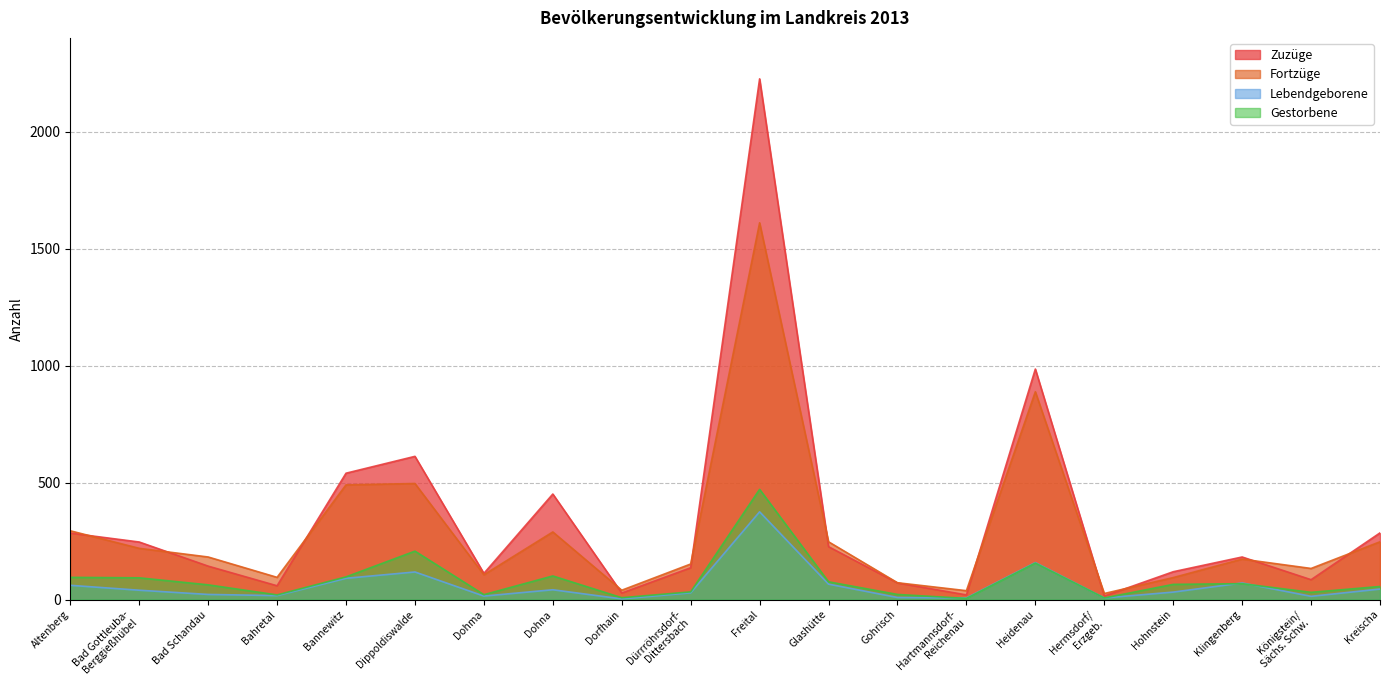

Is it true that Gestorbene equals 7 at Hermsdorf/
Erzgeb.?

True